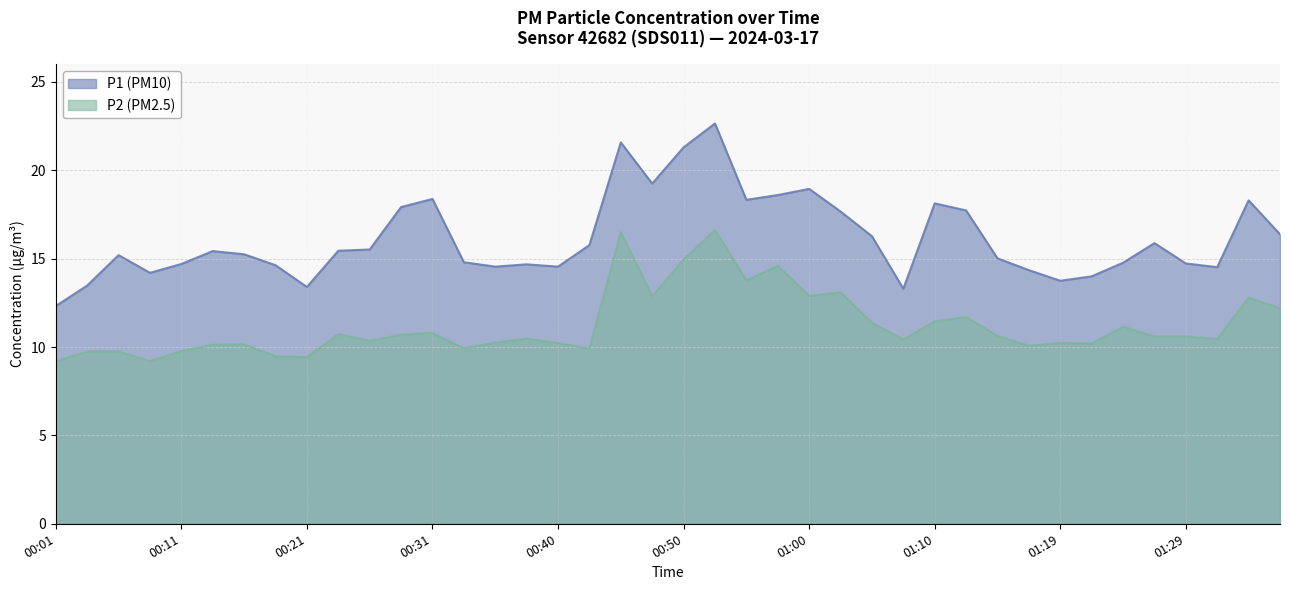

Reading left to right, list all the values displayed in this chart.

P1: 12.3	13.5	15.2	14.2	14.7	15.4	15.2	14.6	13.4	15.4	15.5	17.9	18.4	14.8	14.6	14.7	14.6	15.8	21.6	19.2	21.3	22.6	18.3	18.6	18.9	17.7	16.3	13.3	18.1	17.7	15.0	14.3	13.8	14.0	14.8	15.9	14.7	14.5	18.3	16.4
P2: 9.2	9.8	9.8	9.2	9.8	10.1	10.2	9.5	9.4	10.7	10.3	10.7	10.8	9.9	10.2	10.5	10.2	9.9	16.5	12.9	14.9	16.6	13.8	14.6	12.9	13.1	11.4	10.4	11.4	11.7	10.6	10.1	10.2	10.2	11.2	10.6	10.6	10.4	12.8	12.2